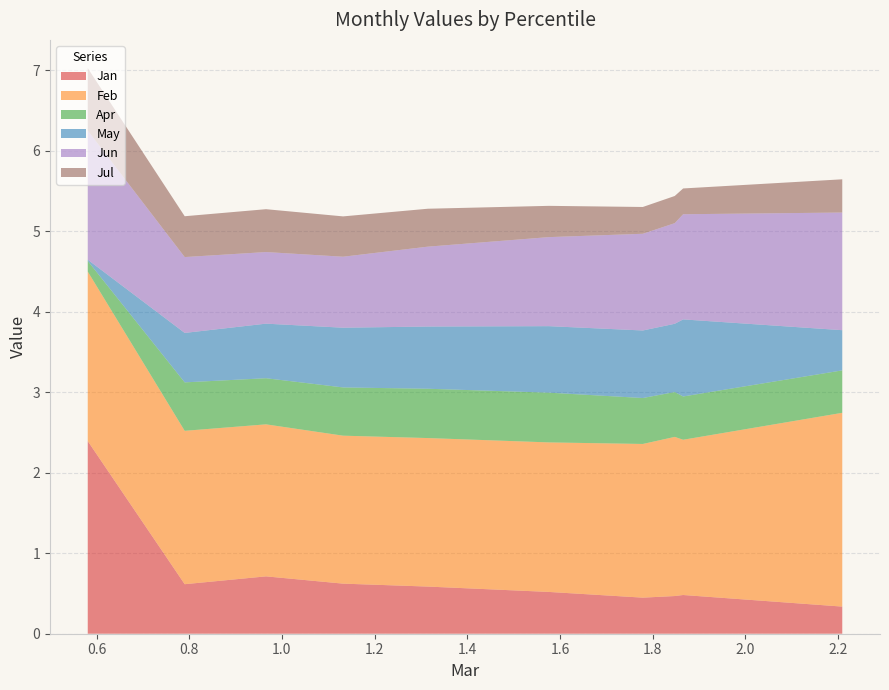

Reading right to left, transcribe all the data shown in this chart.

Jan: pct95=0.3	pct85=0.5	pct75=0.5	pct65=0.4	pct55=0.5	pct45=0.6	pct35=0.6	pct25=0.7	pct15=0.6	pct05=2.4
Feb: pct95=2.4	pct85=1.9	pct75=2.0	pct65=1.9	pct55=1.9	pct45=1.8	pct35=1.8	pct25=1.9	pct15=1.9	pct05=2.1
Apr: pct95=0.5	pct85=0.5	pct75=0.6	pct65=0.6	pct55=0.6	pct45=0.6	pct35=0.6	pct25=0.6	pct15=0.6	pct05=0.1
May: pct95=0.5	pct85=1.0	pct75=0.8	pct65=0.8	pct55=0.8	pct45=0.8	pct35=0.7	pct25=0.7	pct15=0.6	pct05=0.0
Jun: pct95=1.5	pct85=1.3	pct75=1.2	pct65=1.2	pct55=1.1	pct45=1.0	pct35=0.9	pct25=0.9	pct15=0.9	pct05=1.6
Jul: pct95=0.4	pct85=0.3	pct75=0.3	pct65=0.3	pct55=0.4	pct45=0.5	pct35=0.5	pct25=0.5	pct15=0.5	pct05=0.8